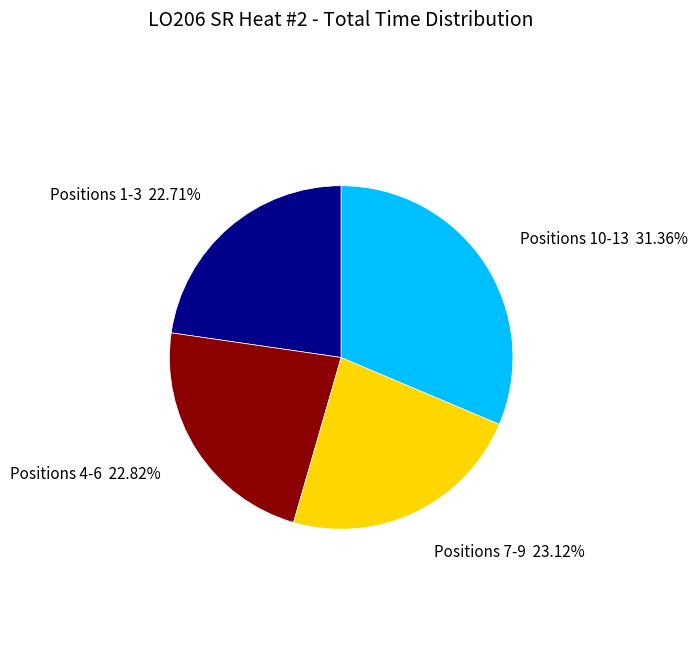

How many segments does this pie chart have?

4